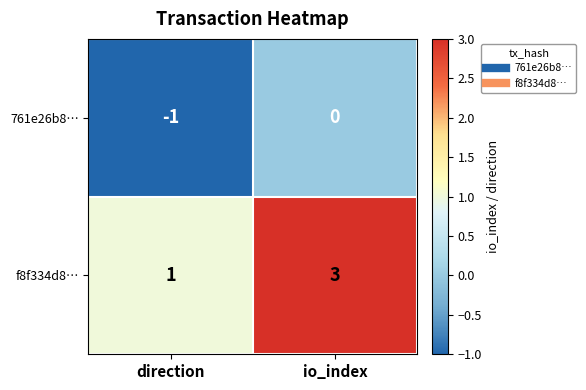

Reading left to right, extract all data points from this chart.

761e26b8…: direction=-1	io_index=0
f8f334d8…: direction=1	io_index=3